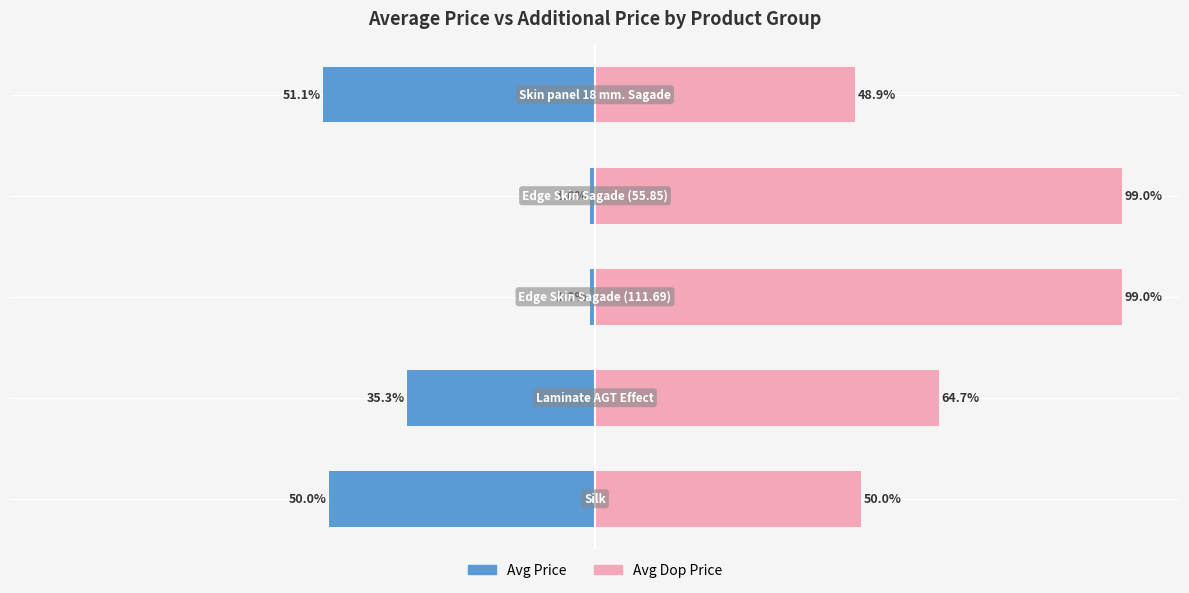

Rank the series by their average value, from lowest to highest.

Avg Price, Avg Dop Price